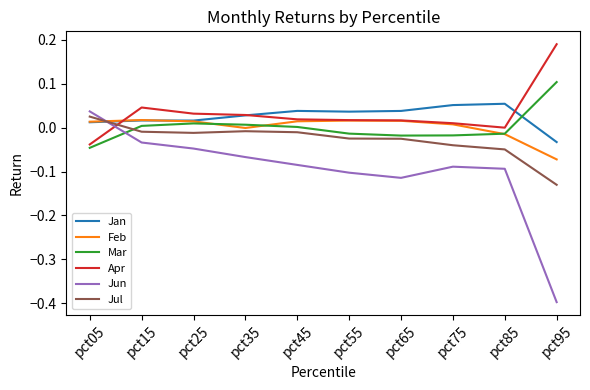

Where is the first local minimum for Jun?

pct65